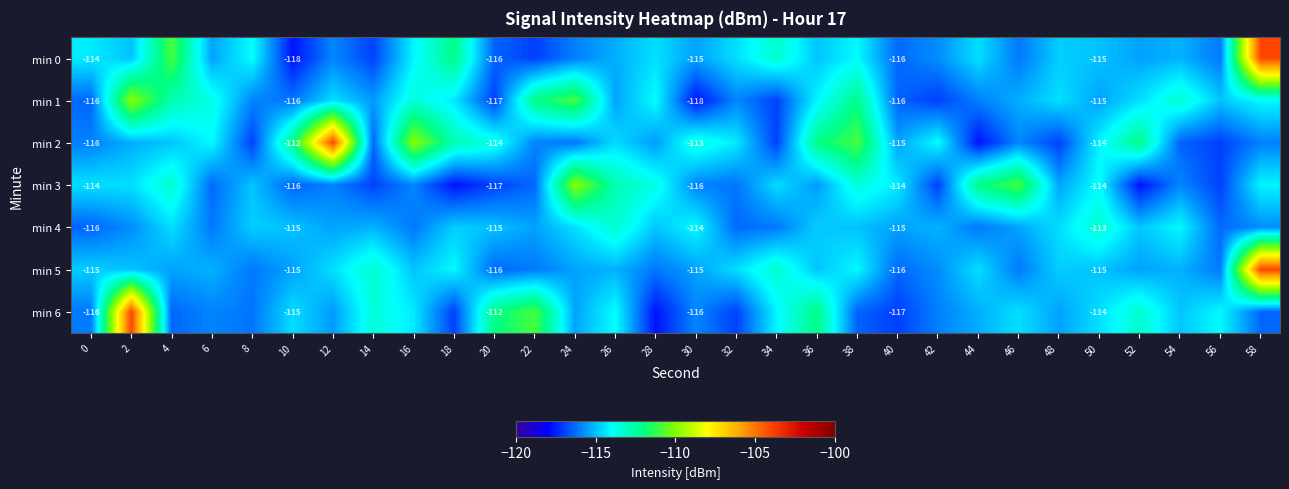

Count the number of categories in the chart.

30